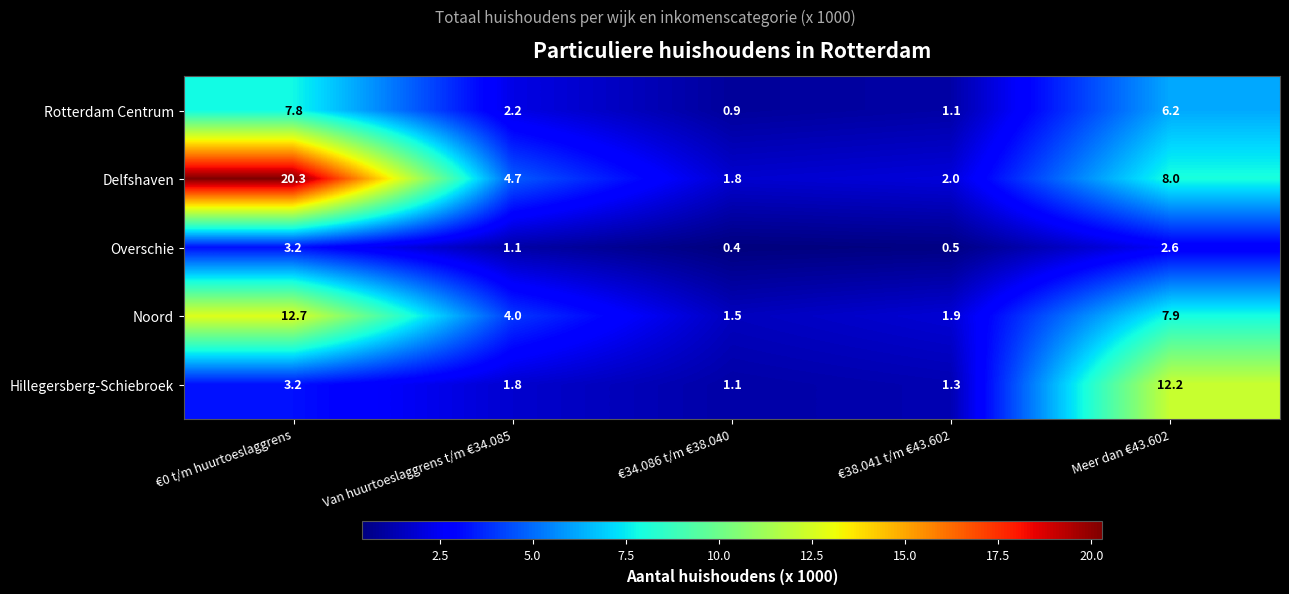

Which label corresponds to the largest value in the chart?

€0 t/m huurtoeslaggrens